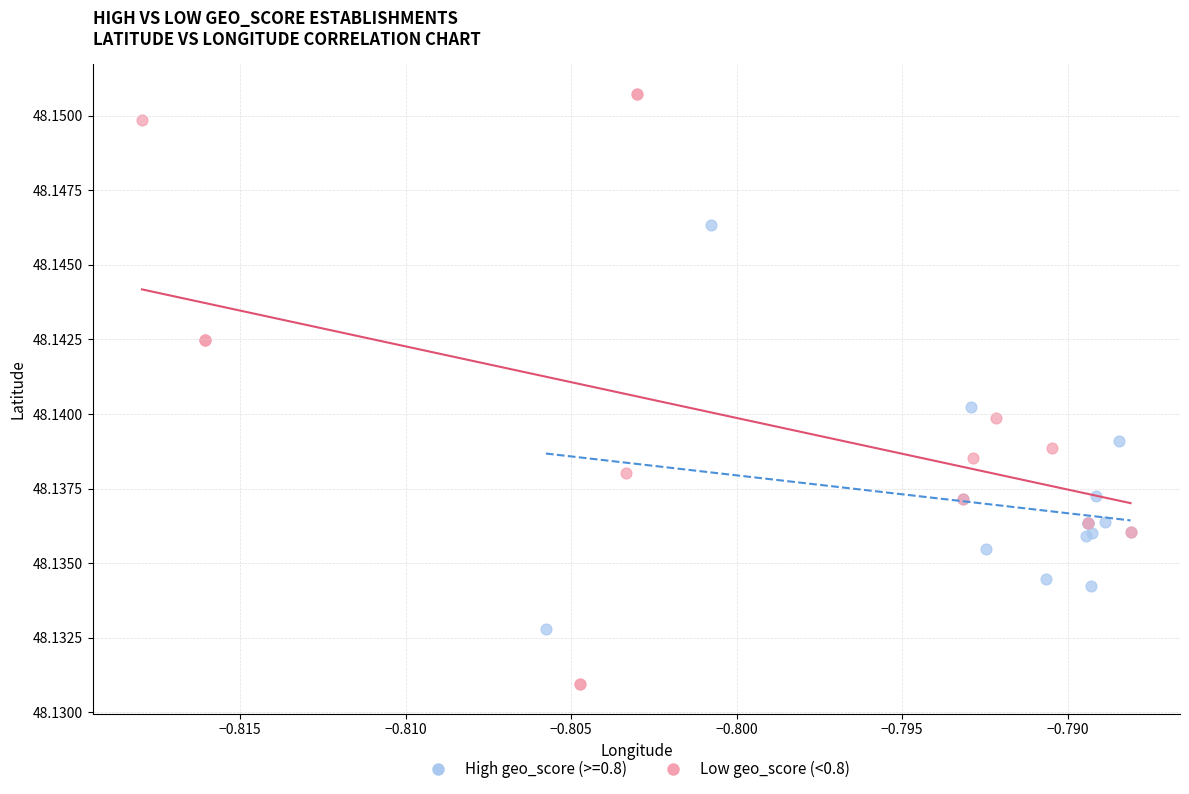

Which series contains the highest Y value?

Low geo_score (<0.8)